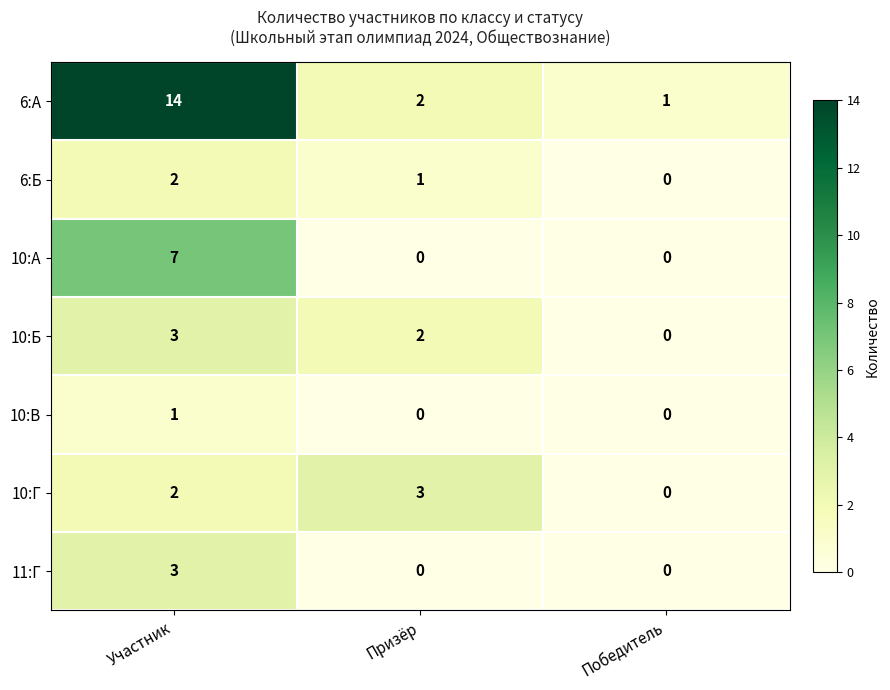

Which series has the widest spread of values?

6:А